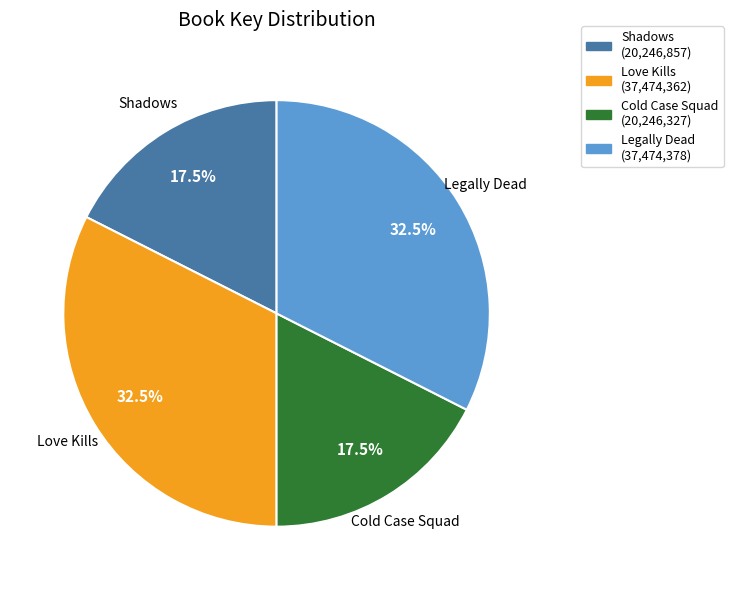

What is the total percentage of Legally Dead and Cold Case Squad?

50.0%